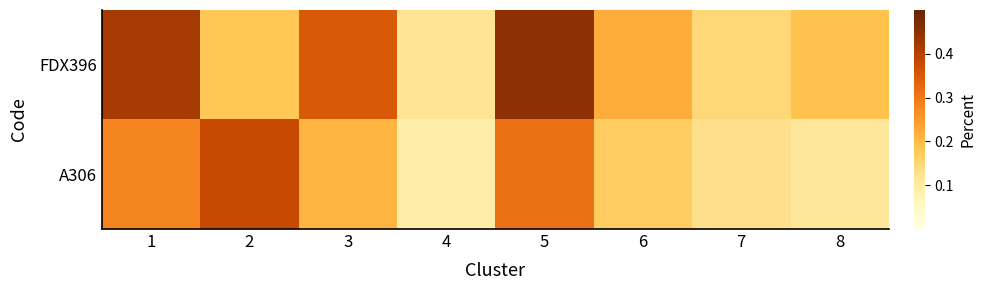

Which series has the largest total across all categories?

FDX396